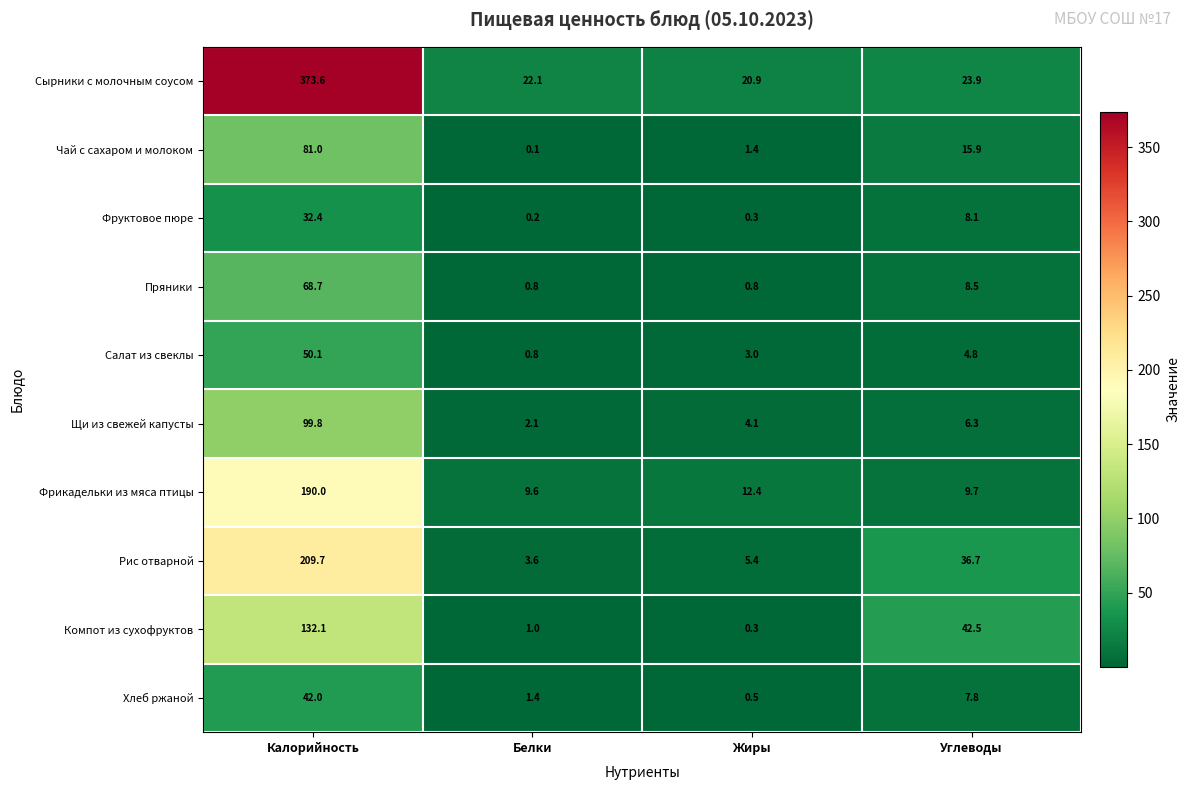

List the series in order of their peak value, highest first.

Сырники с молочным соусом, Рис отварной, Фрикадельки из мяса птицы, Компот из сухофруктов, Щи из свежей капусты, Чай с сахаром и молоком, Пряники, Салат из свеклы, Хлеб ржаной, Фруктовое пюре